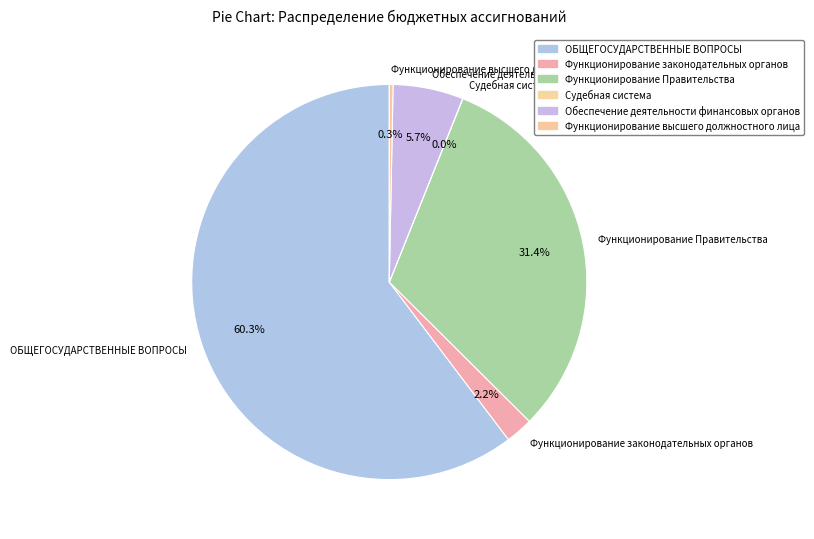

Which category accounts for the majority?

ОБЩЕГОСУДАРСТВЕННЫЕ ВОПРОСЫ